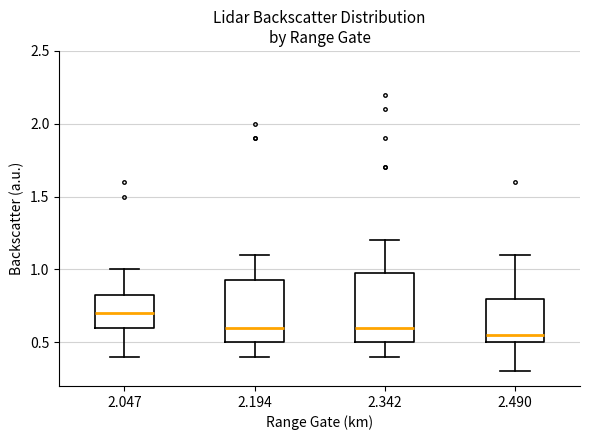

Where does the lower whisker of the box at x = 2.047 end on the y-axis? The values are not printed on the chart, so give them approximately, as read against the axis.

0.40